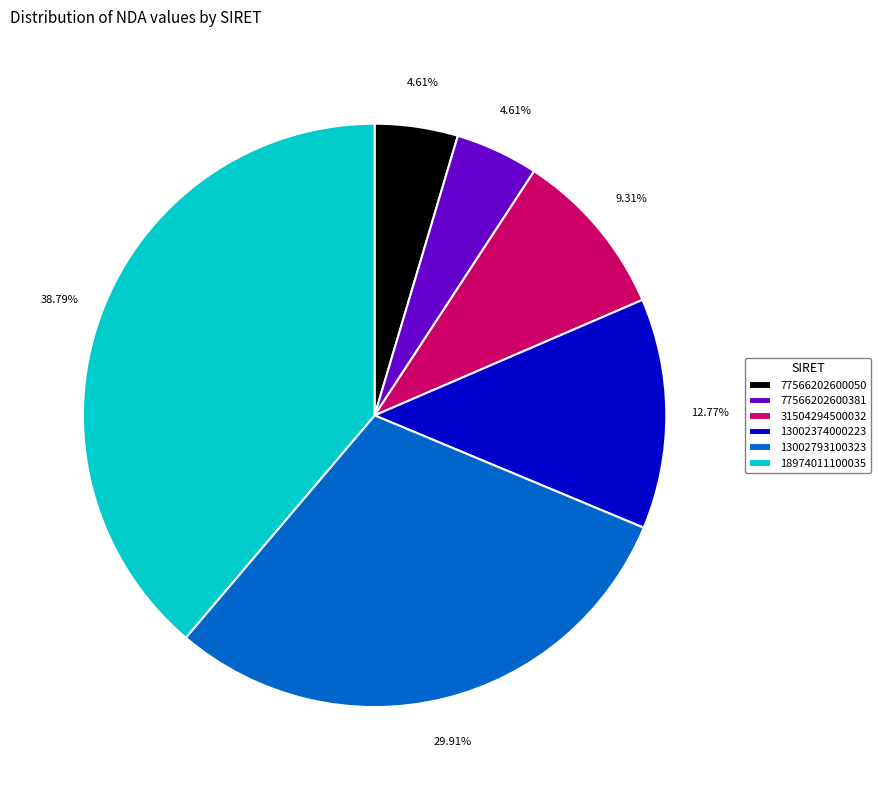

Is the sum of 77566202600050 and 13002374000223 greater than half?

No